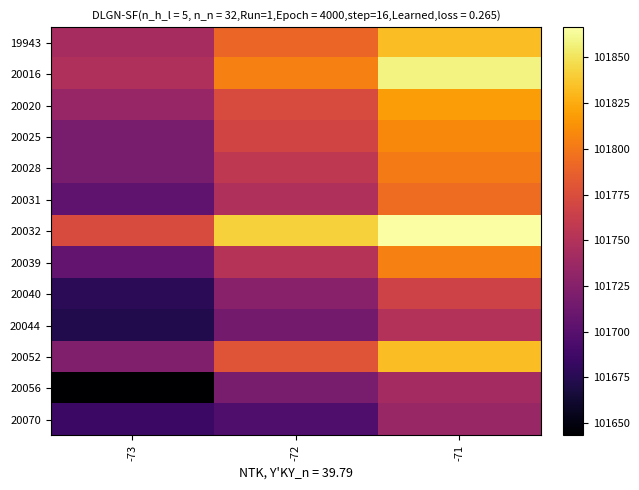

What is the maximum value shown in the chart?

101866.5